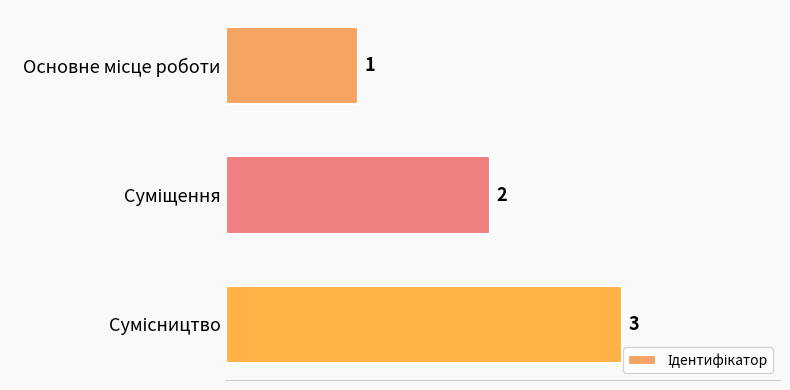

How many bars are there in total?

3